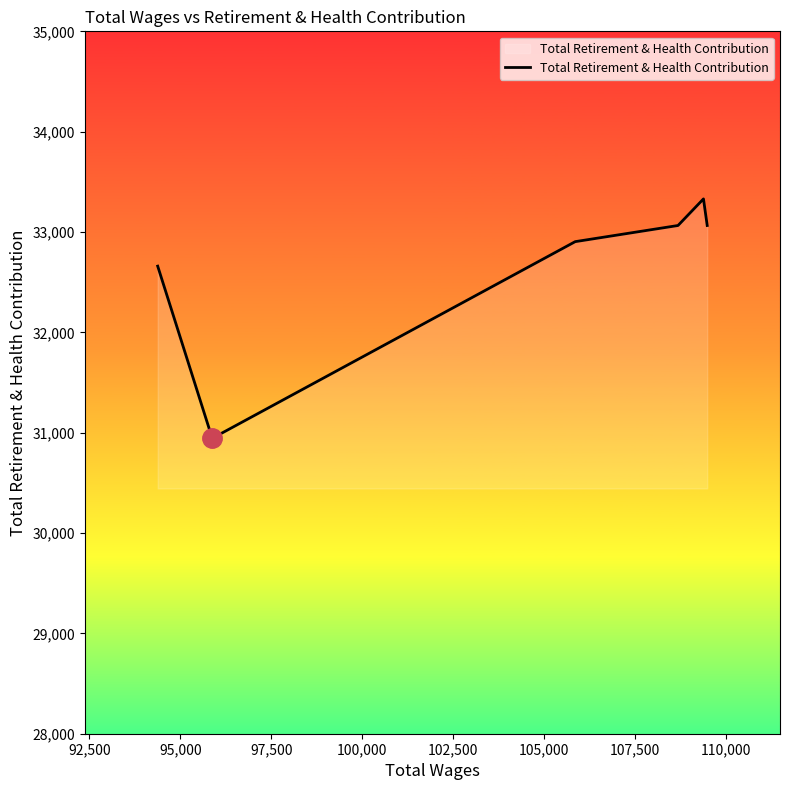

What is the greatest value displayed?

33330